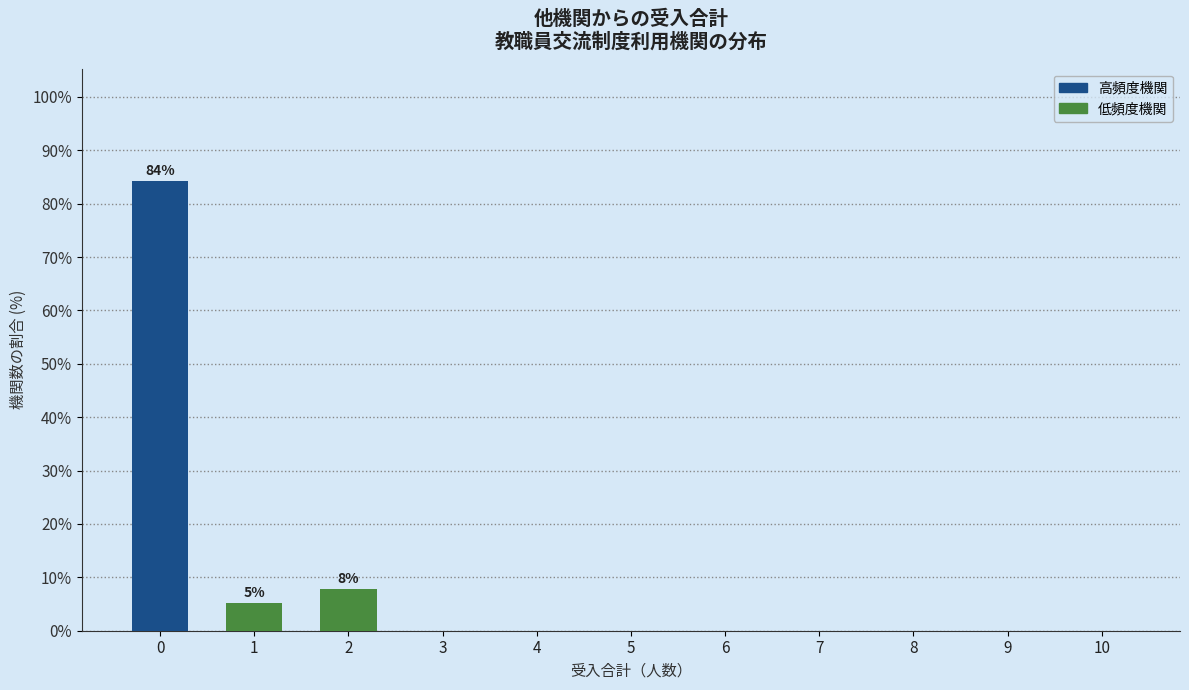

What is the change in value from 1 to 3?

-5.3